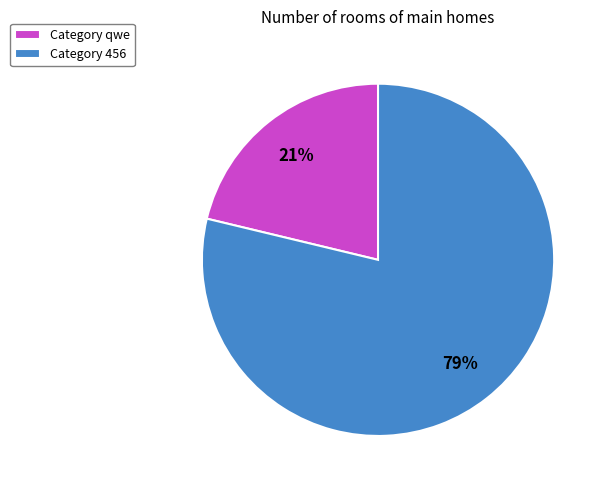

Is there a majority slice in this chart?

Yes